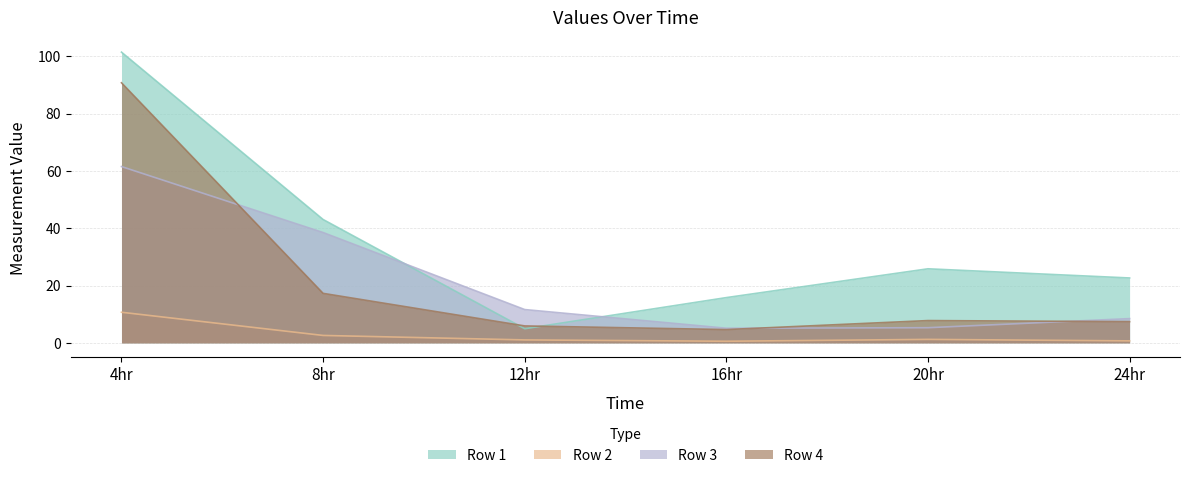

What is the sum of all Row 2 values?

16.8